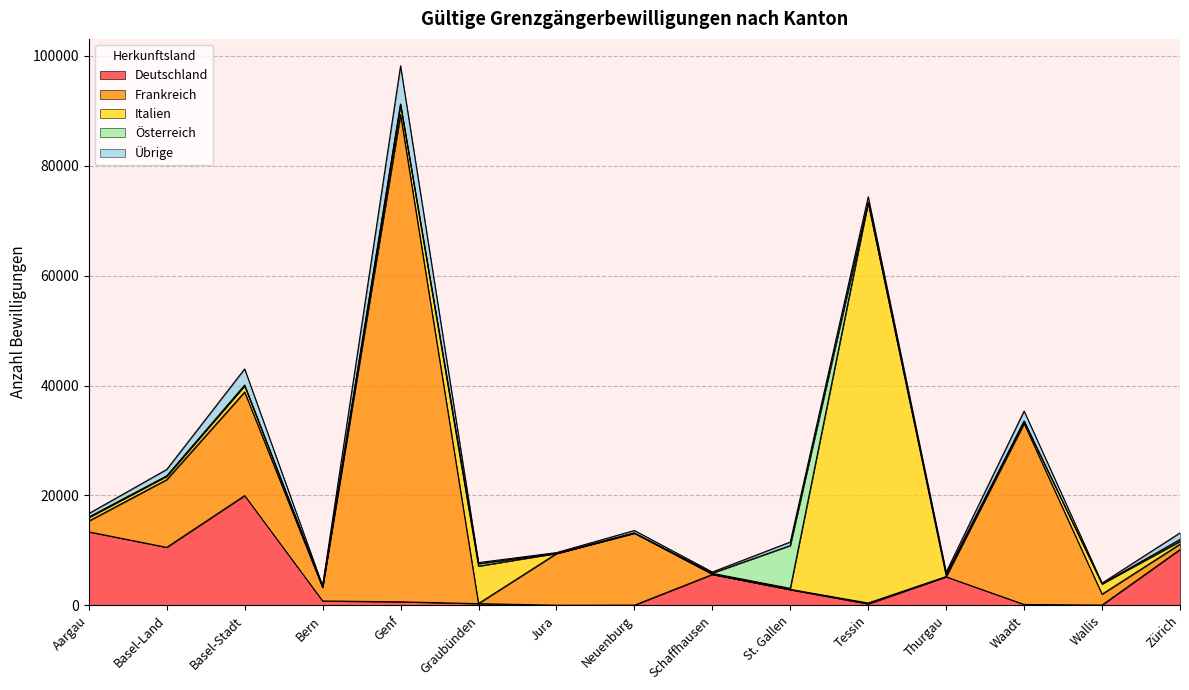

What is the difference between the Deutschland values at Thurgau and Basel-Land?

5372